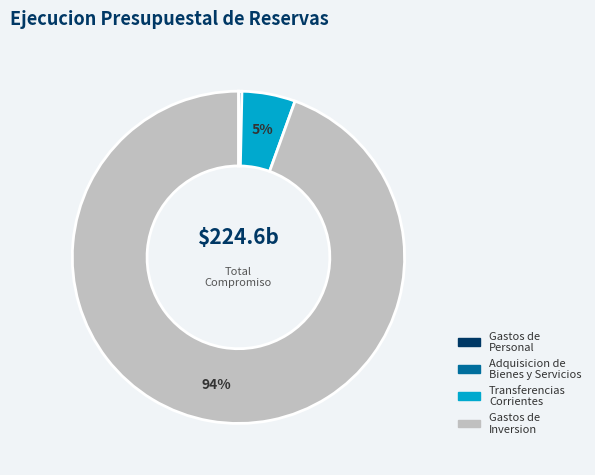

Is it true that Gastos de Inversion is 99% of the pie?

False